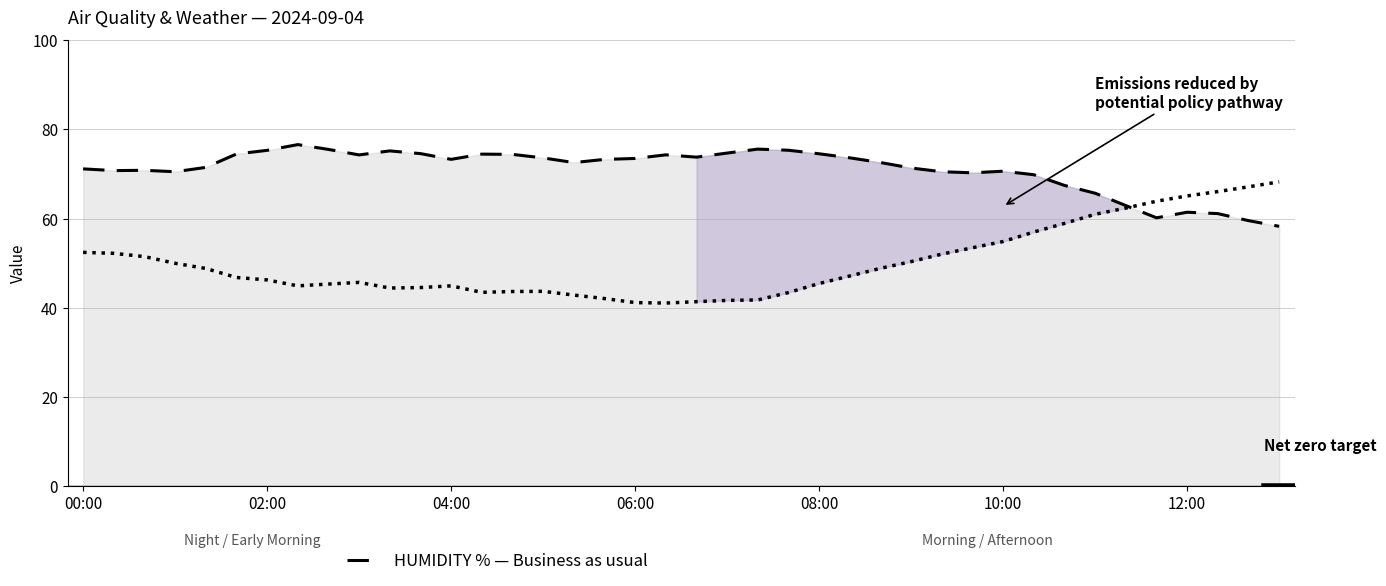

True or false: TEMPERATURE °C (scaled ×3) and Business as usual (HUMIDITY %) intersect in this chart.

True